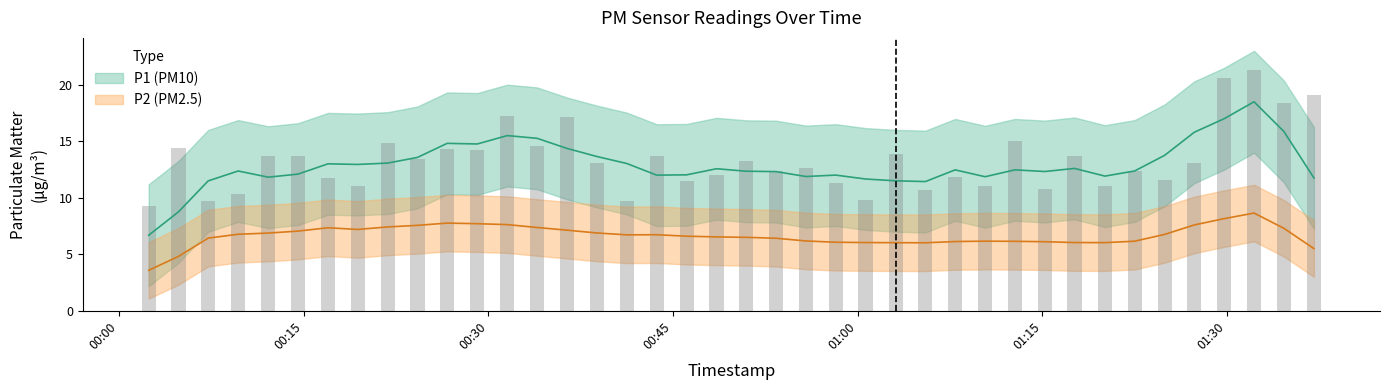

Reading left to right, list all the values displayed in this chart.

9.3	14.4	9.7	10.3	13.7	13.7	11.7	11.0	14.9	13.4	14.3	14.2	17.2	14.6	17.1	13.1	9.7	13.7	11.5	12.0	13.2	12.4	12.6	11.3	9.8	13.8	10.7	11.8	11.0	15.0	10.8	13.7	11.1	12.4	11.6	13.1	20.6	21.3	18.3	19.1